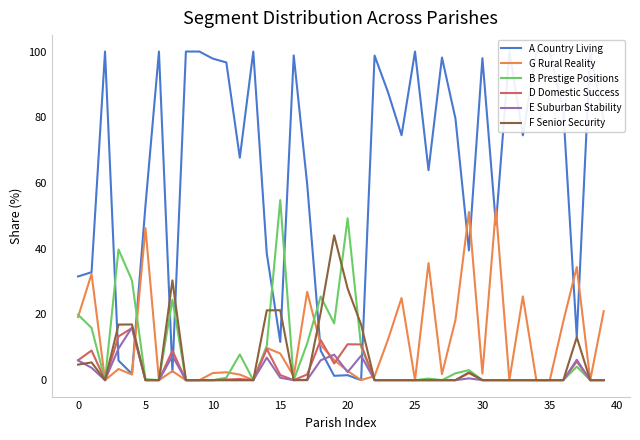

What is the maximum value for E Suburban Stability?

16.0